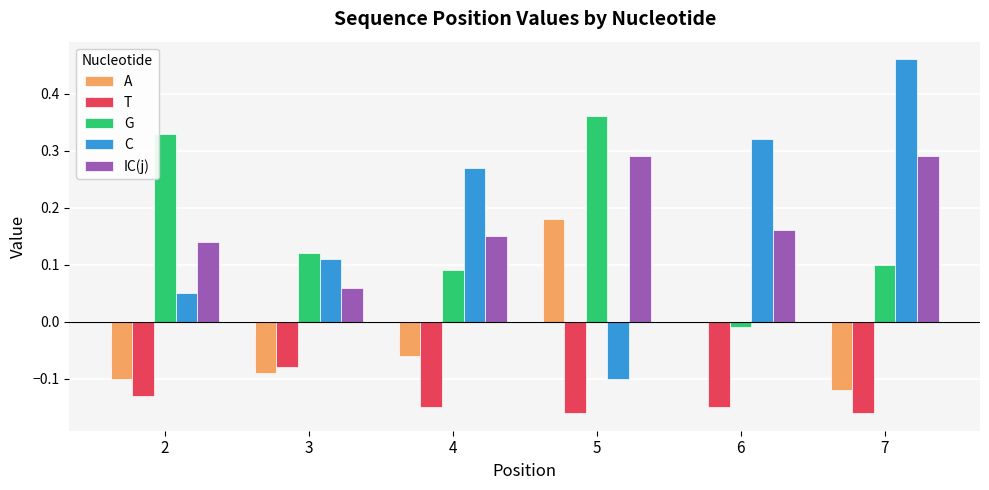

Which label corresponds to the largest value in the chart?

7